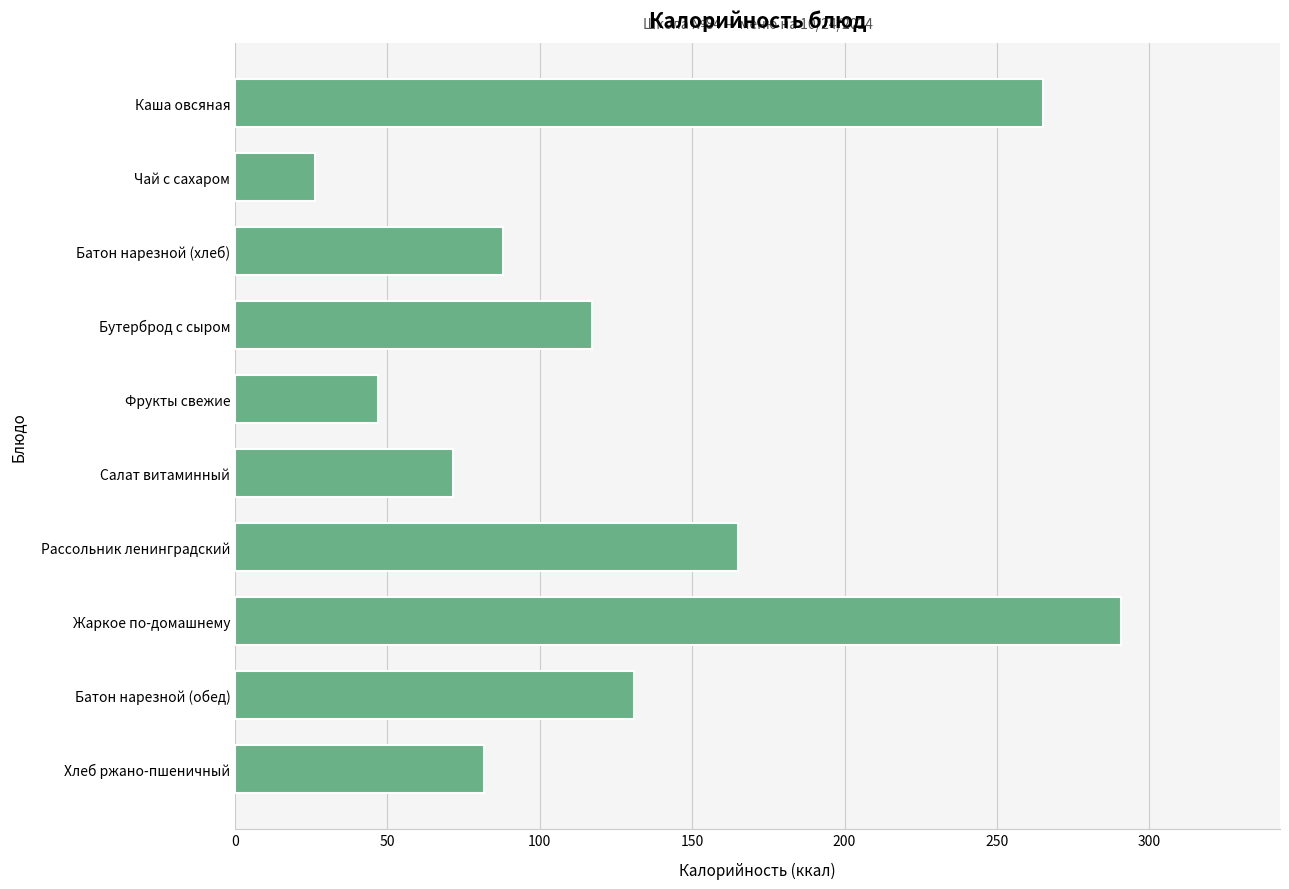

Count the number of data series in this chart.

1